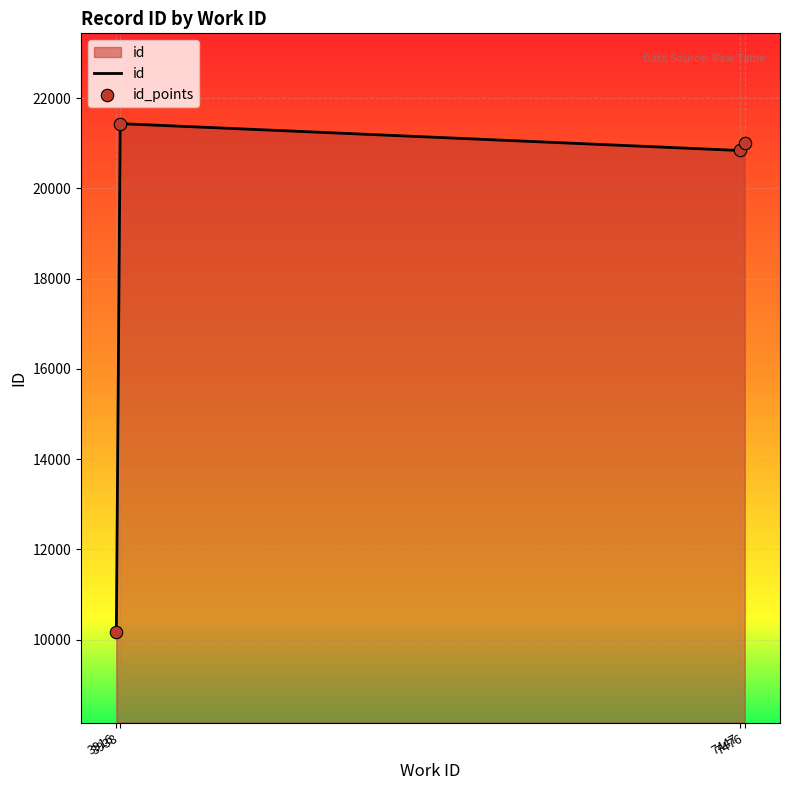

What is the maximum value shown in the chart?

21433